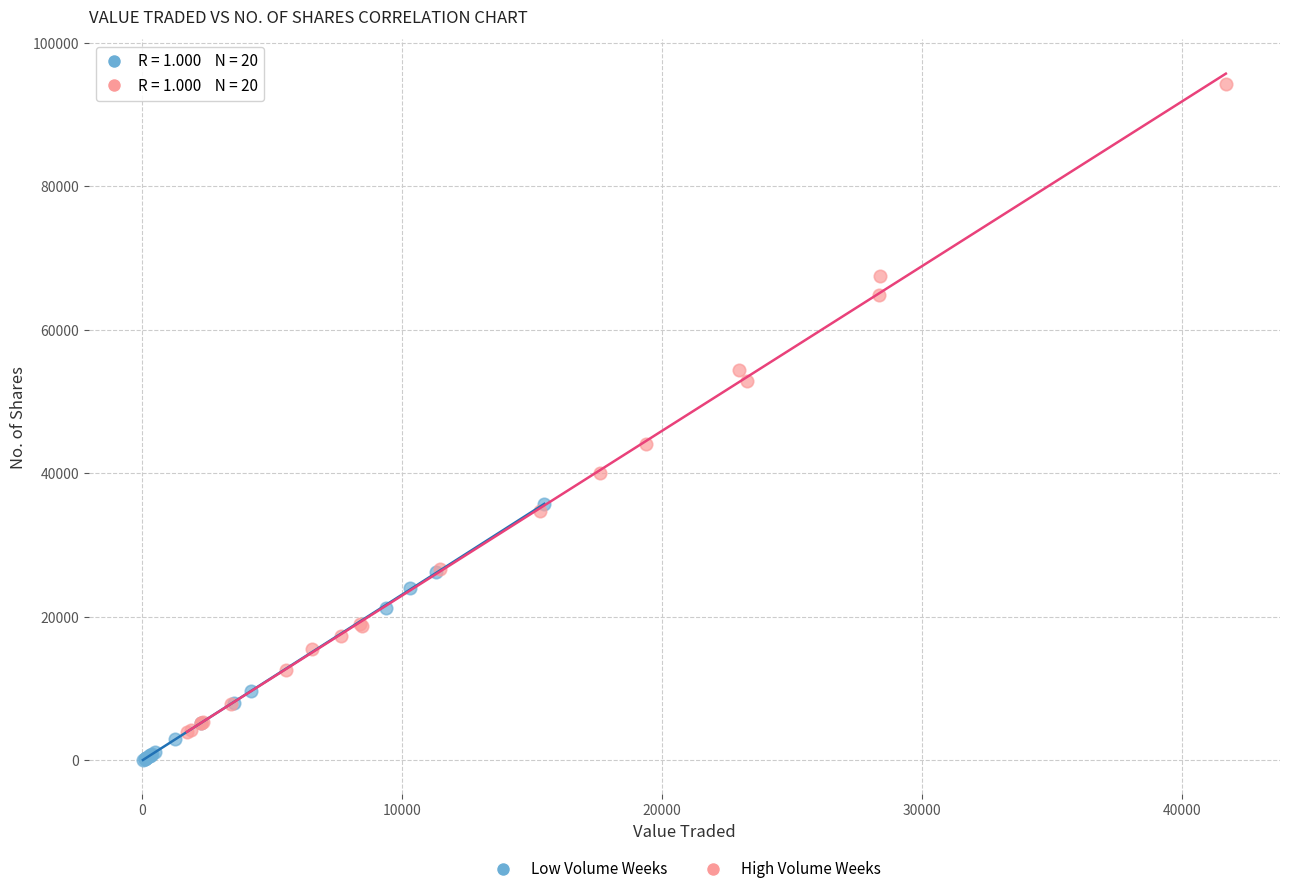

Which series has the widest spread of Y values?

High Volume Weeks